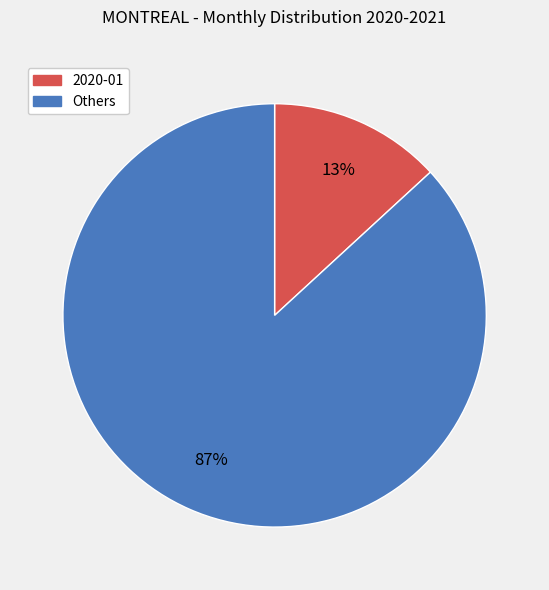

Is there a majority slice in this chart?

Yes